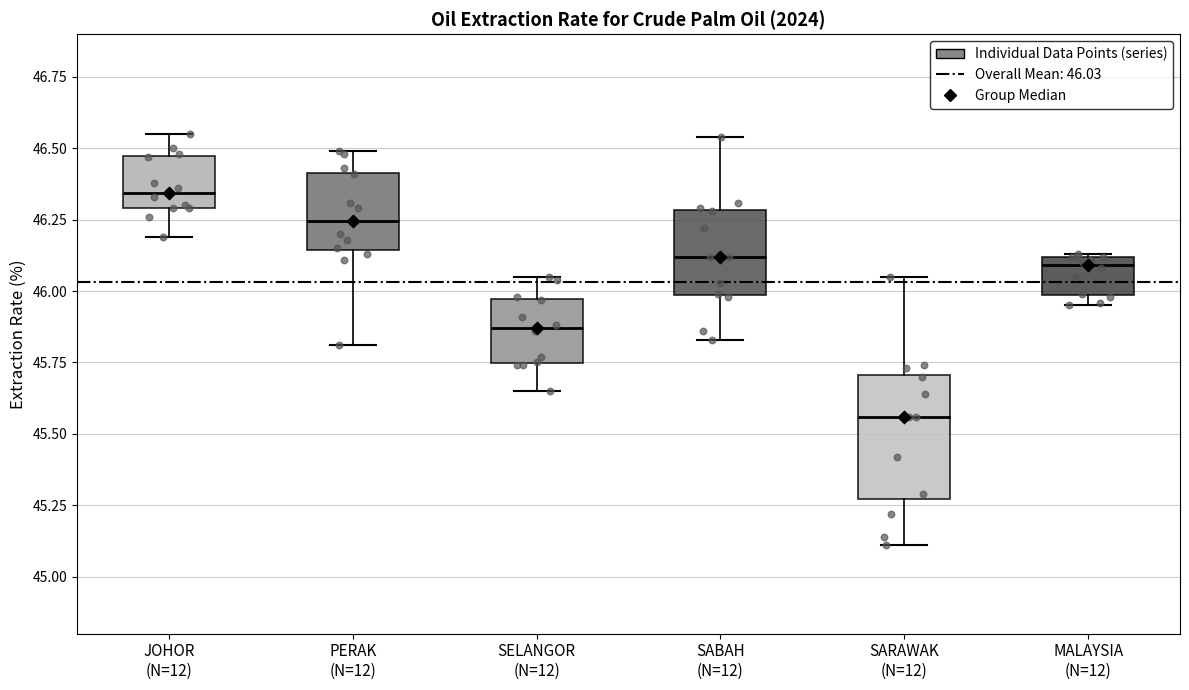

Reading left to right, read every box against the y-axis: the position of its median line, the range the box covers, and the ends of its whiskers. The values are not printed on the chart, so give them approximately, as read against the axis.

JOHOR (N=12): median 46.35, box 46.30 to 46.45, whiskers 46.20 to 46.55
PERAK (N=12): median 46.25, box 46.15 to 46.40, whiskers 45.80 to 46.50
SELANGOR (N=12): median 45.85, box 45.75 to 45.95, whiskers 45.65 to 46.05
SABAH (N=12): median 46.10, box 46.00 to 46.30, whiskers 45.85 to 46.55
SARAWAK (N=12): median 45.55, box 45.25 to 45.70, whiskers 45.10 to 46.05
MALAYSIA (N=12): median 46.10 (just below the box's upper edge), box 46.00 to 46.10, whiskers 45.95 to 46.15